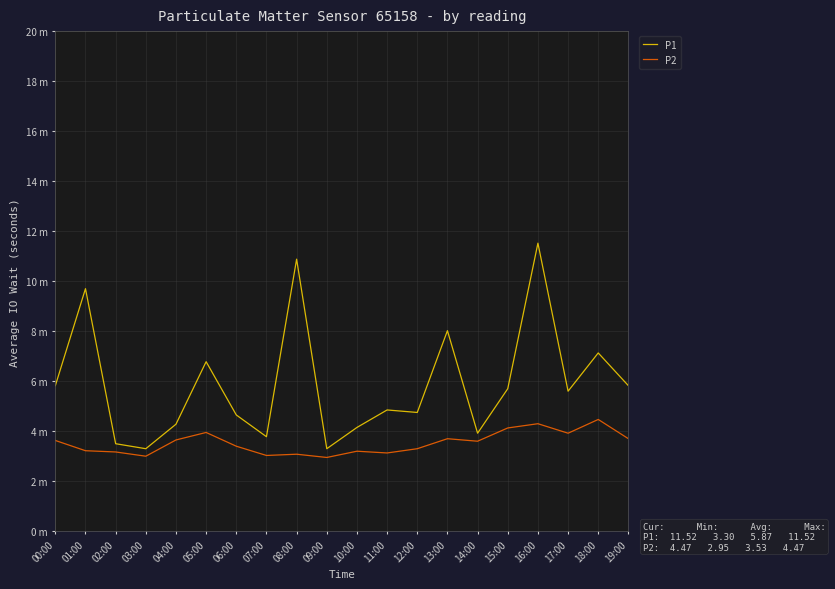

Does the chart display data point markers on the line(s)?

No